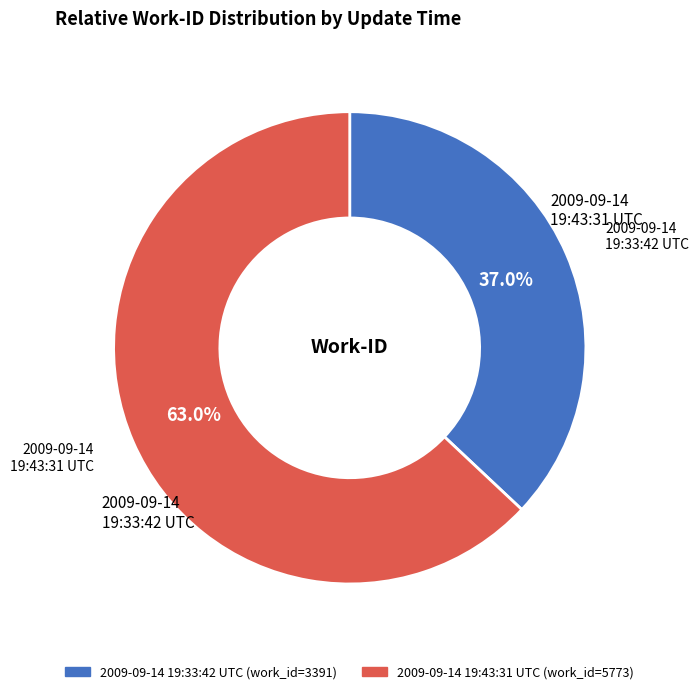

Does 2009-09-14 19:33:42 UTC represent more than half of the total?

No